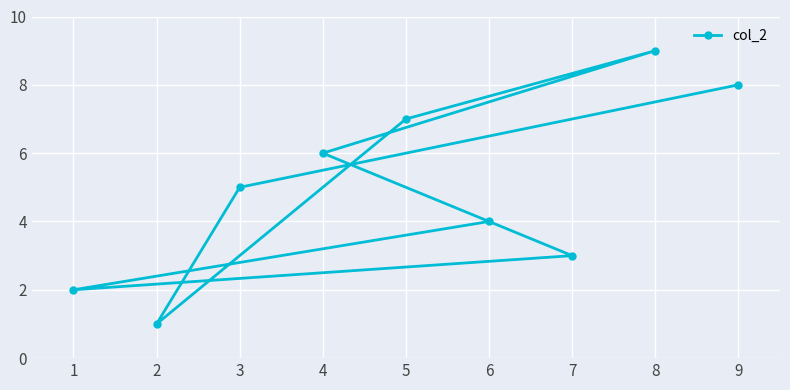

The chart shows a value of 6 at 4. True or false?

True